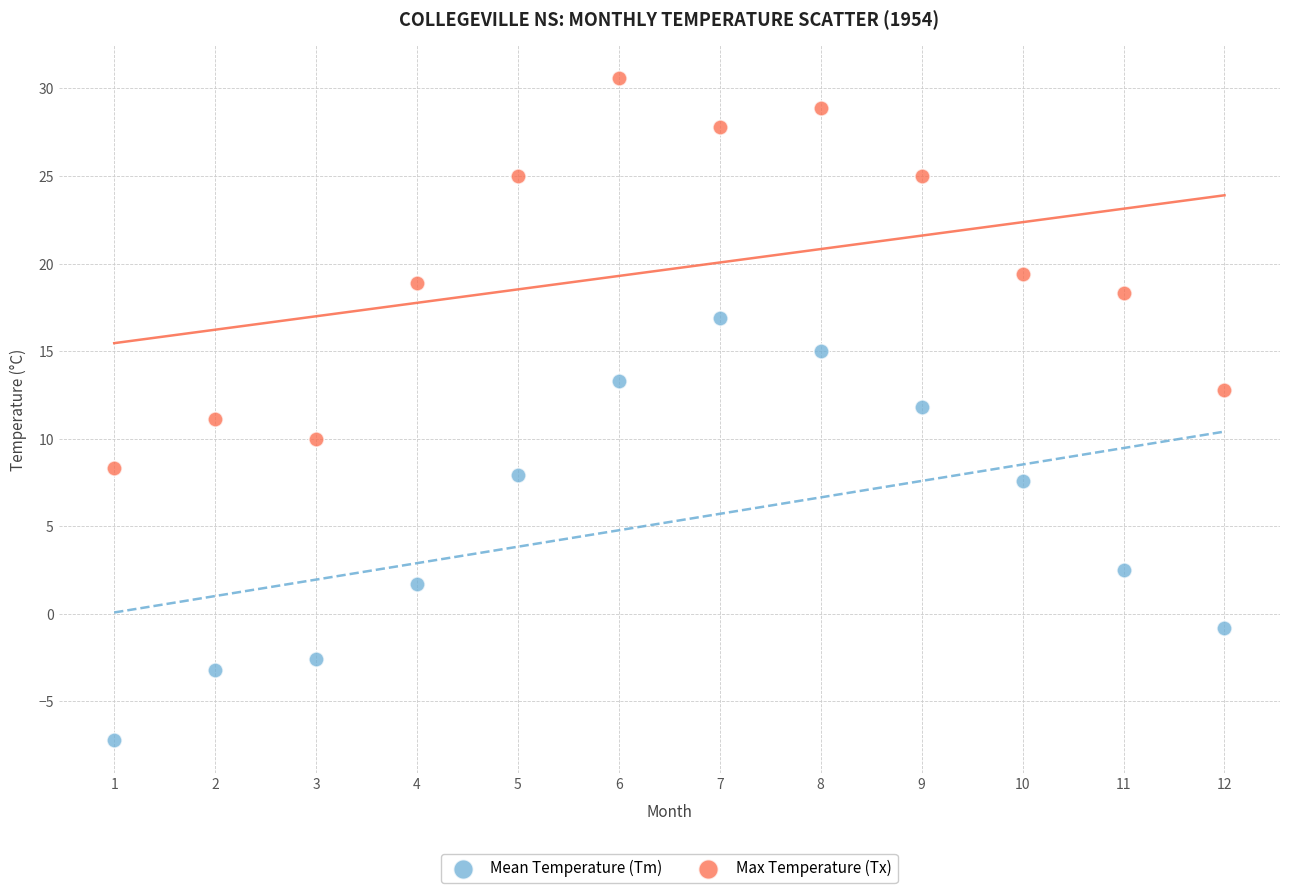

In the Mean Temperature (Tm) series, what Y value is closest to 4?

2.5